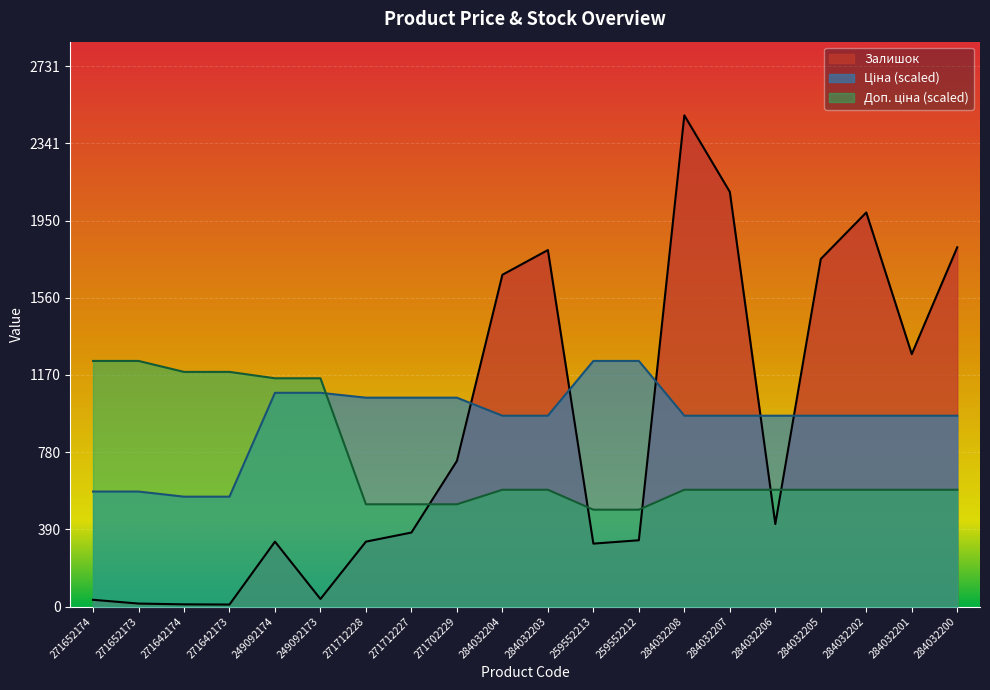

What is the label of the 1st point from the left?

271652174